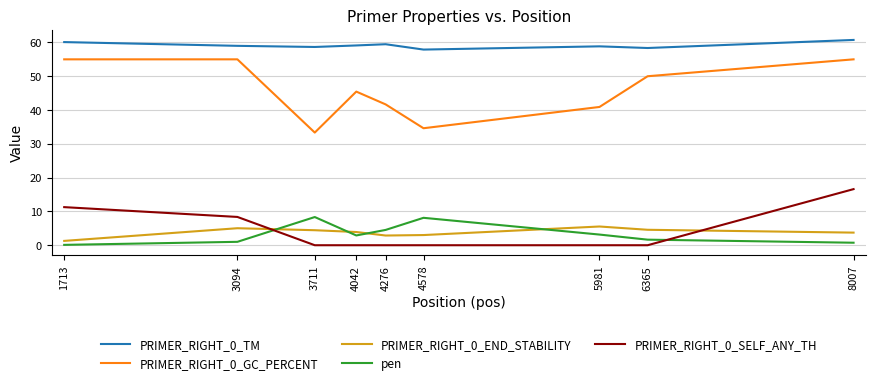

True or false: pen and PRIMER_RIGHT_0_END_STABILITY intersect in this chart.

True